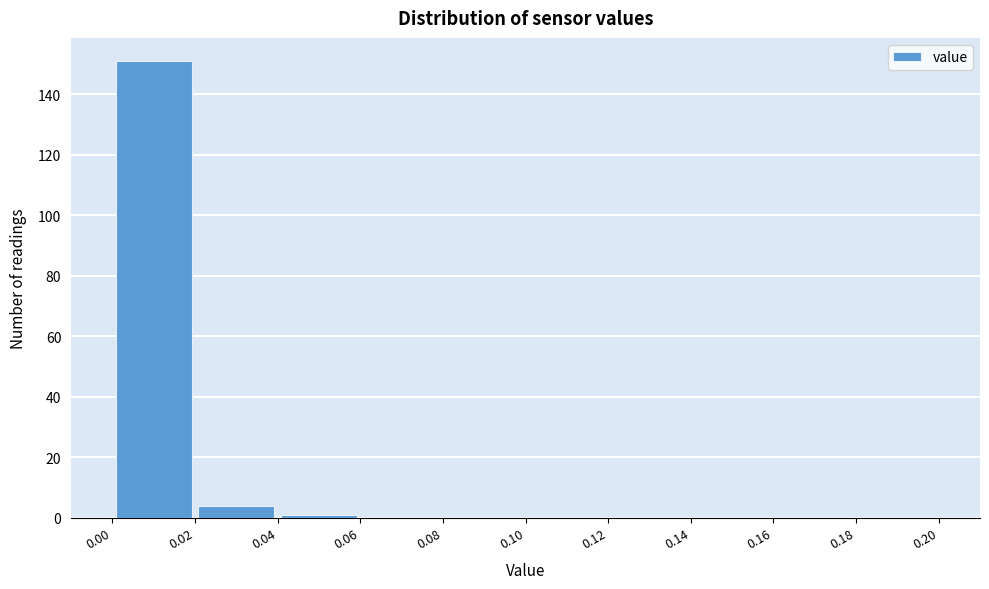

Reading left to right, transcribe this chart: for each bar, give the range it covers on the x-axis and its height. The values are not printed on the chart, so give them approximately, as read against the axis.

0.00 to 0.02: 152
0.02 to 0.04: 4
0.04 to 0.06: under 2
0.06 to 0.08: 0
0.08 to 0.10: 0
0.10 to 0.12: 0
0.12 to 0.14: 0
0.14 to 0.16: 0
0.16 to 0.18: 0
0.18 to 0.20: 0